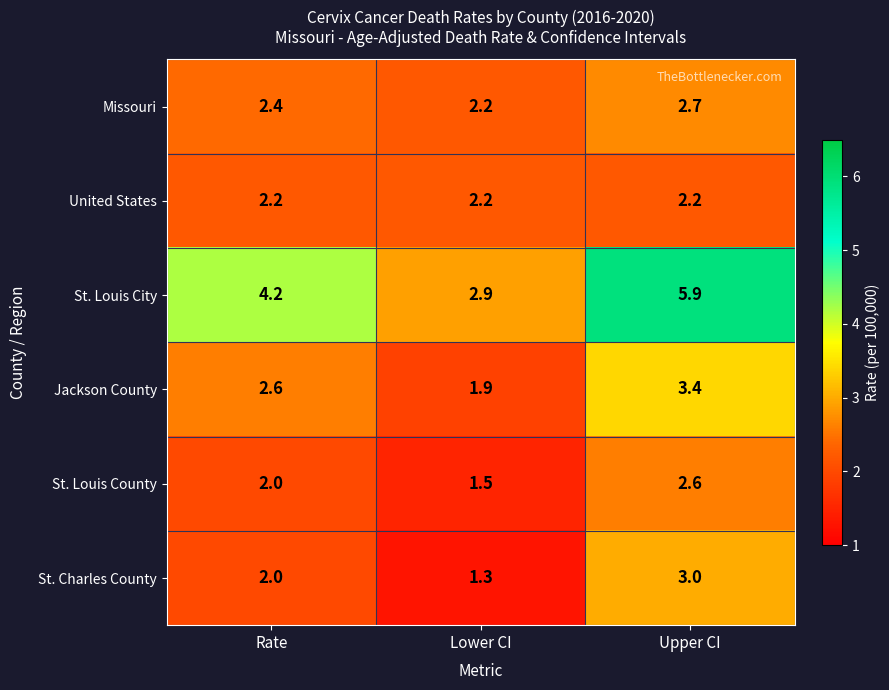

Which series has the largest total across all categories?

St. Louis City